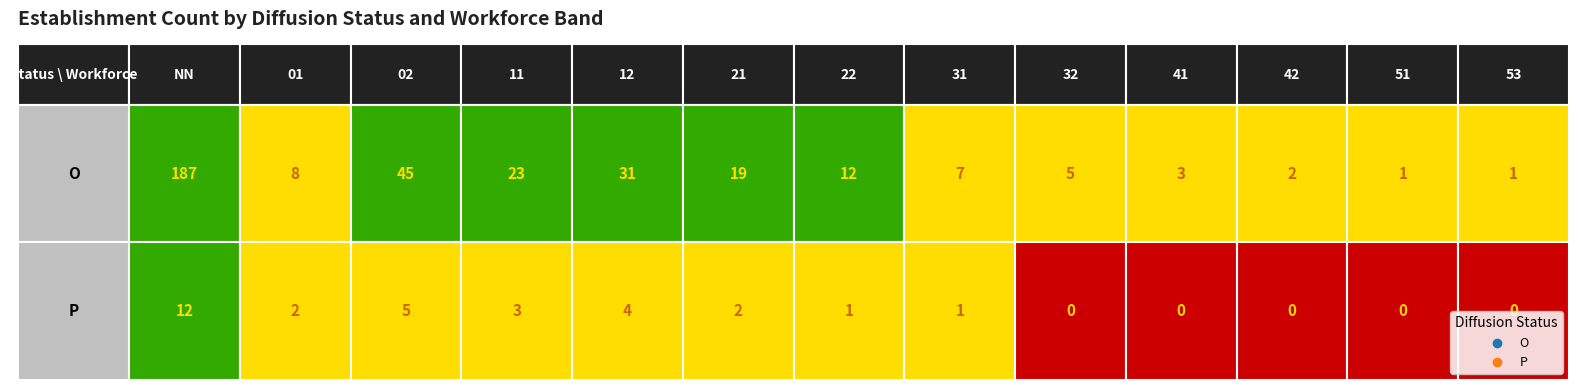

Reading right to left, extract all data points from this chart.

O: 1	1	2	3	5	7	12	19	31	23	45	8	187
P: 0	0	0	0	0	1	1	2	4	3	5	2	12